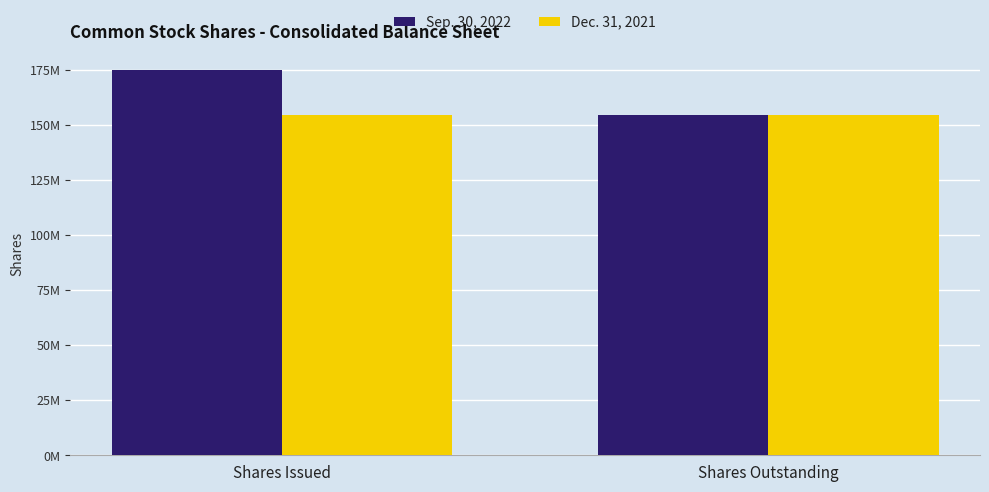

Reading right to left, list all the values displayed in this chart.

Sep. 30, 2022: Shares Outstanding=154571289	Shares Issued=174646196
Dec. 31, 2021: Shares Outstanding=154571289	Shares Issued=154571289